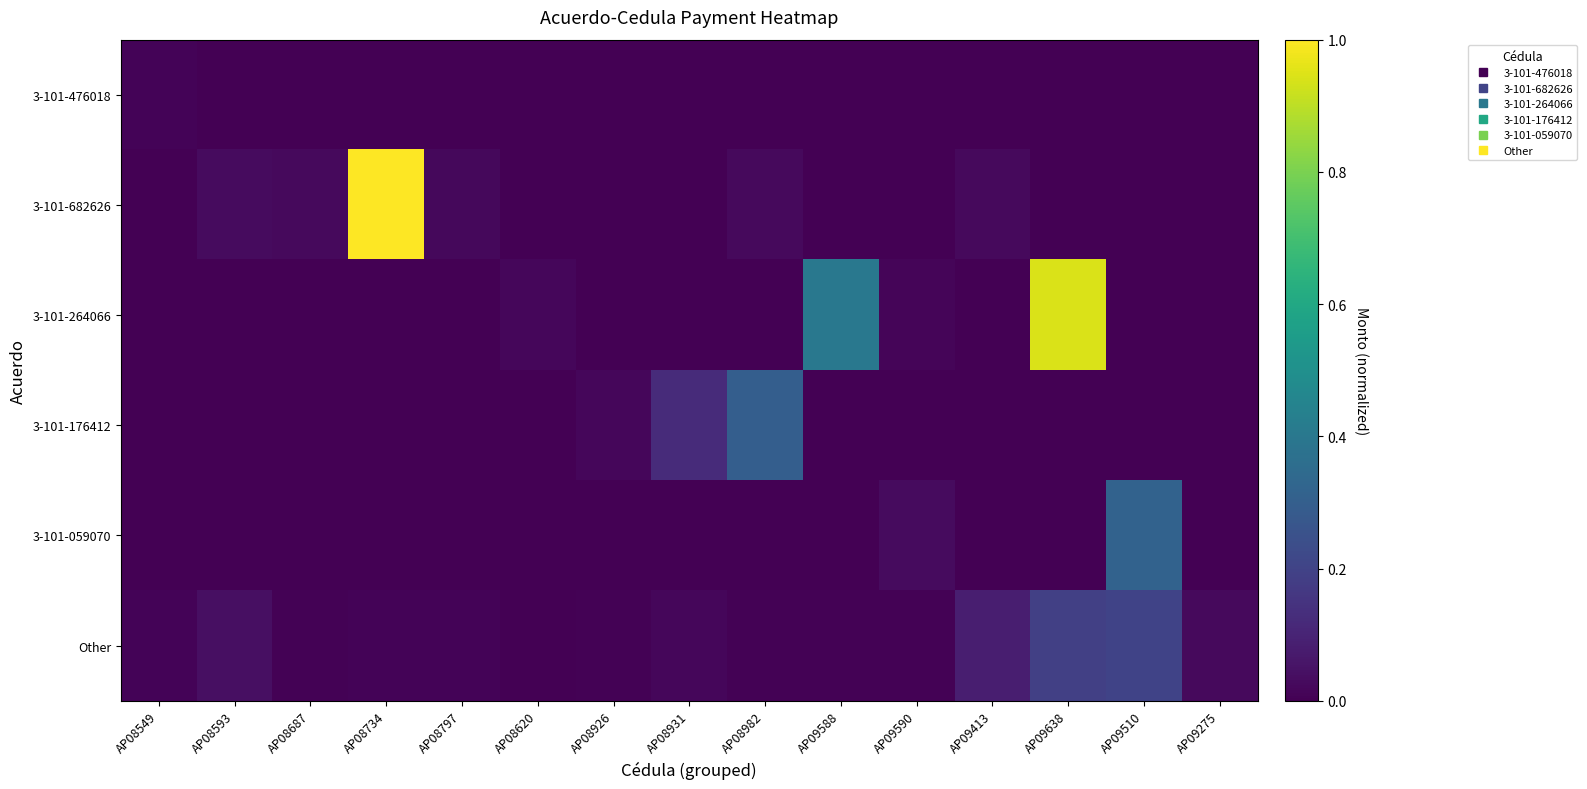

Which has a higher value, AP08797 or AP08593?

AP08797